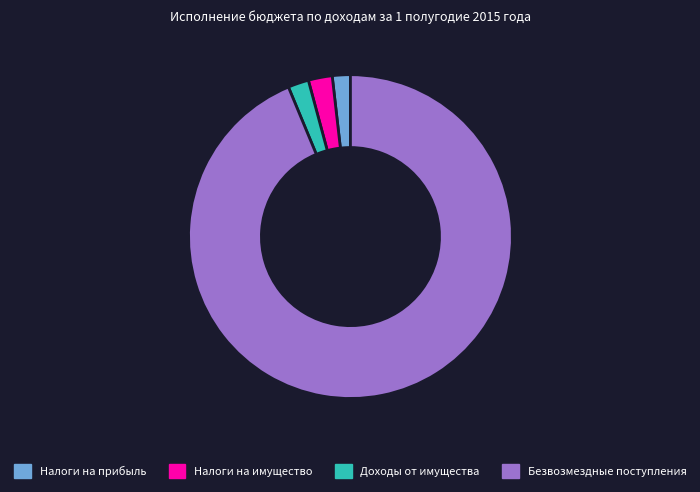

How many segments does this pie chart have?

4